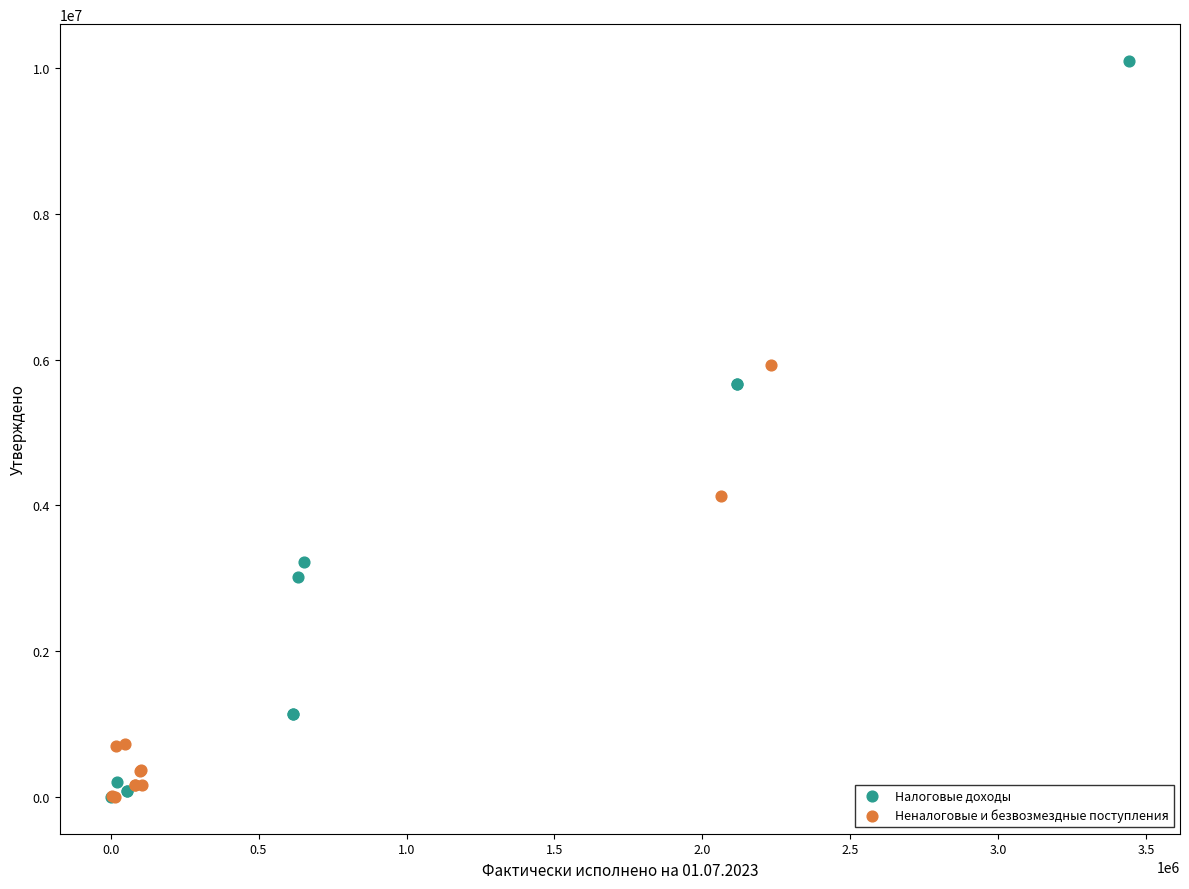

Which series has the widest spread of Y values?

Налоговые доходы